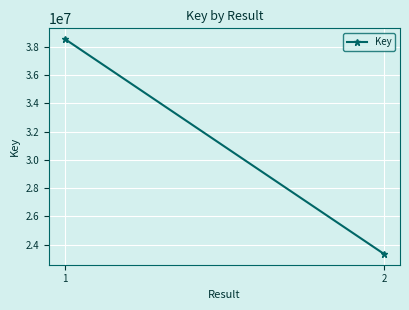

What is the maximum value shown in the chart?

38532946